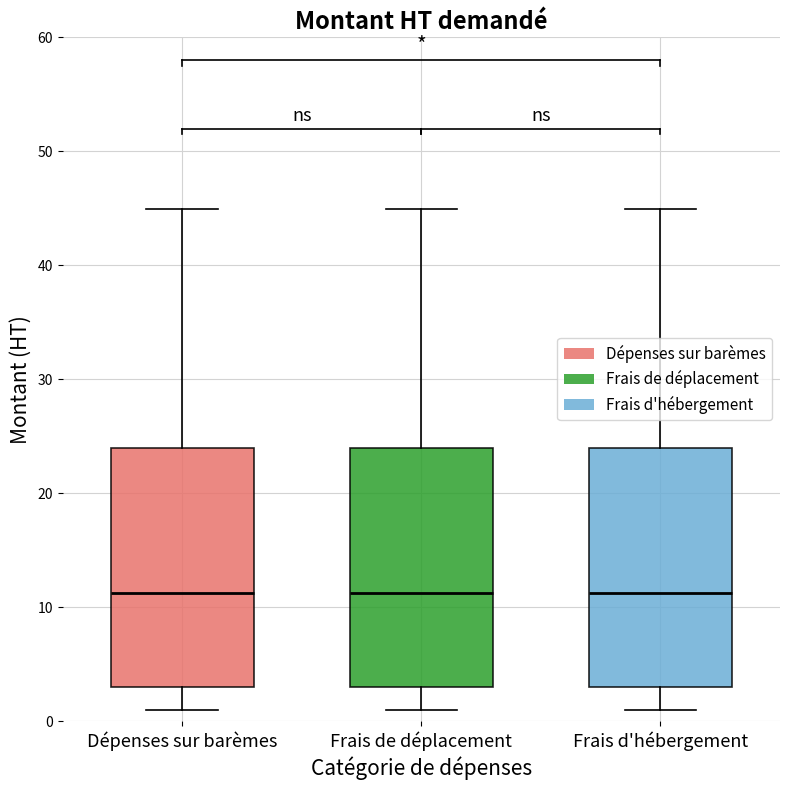

Reading left to right, transcribe this box plot: for each box, give where its median line is, the range the box spans, and where its two whiskers end, as read against the y-axis. The values are not printed on the chart, so give them approximately, as read against the axis.

Dépenses sur barèmes: median 11, box 3 to 24, whiskers 1 to 45
Frais de déplacement: median 11, box 3 to 24, whiskers 1 to 45
Frais d'hébergement: median 11, box 3 to 24, whiskers 1 to 45